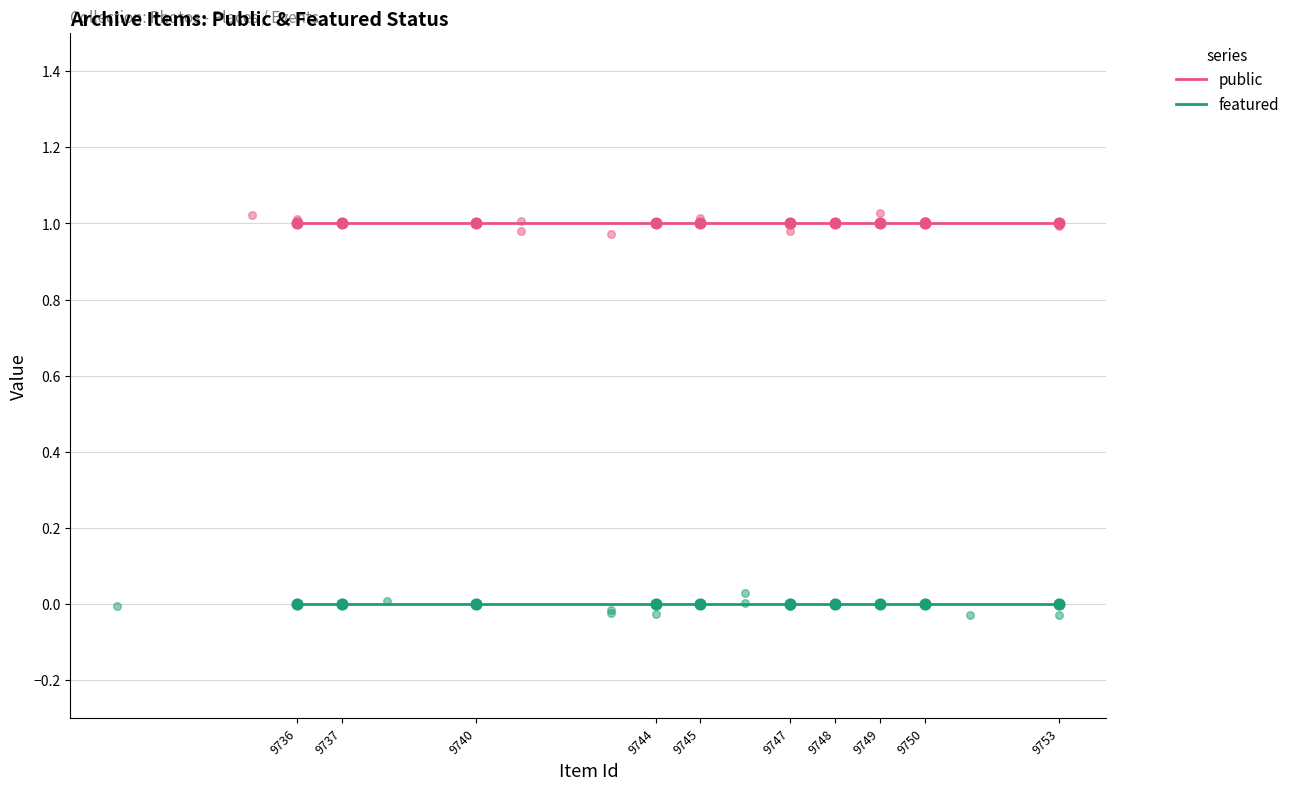

What is the total value across all series at 9749?

1